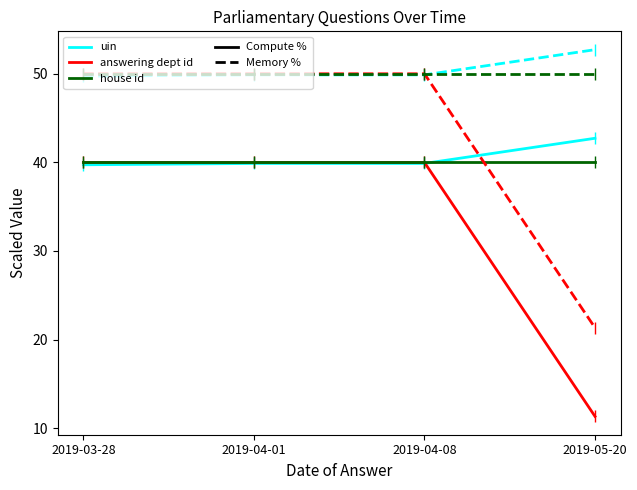

What is the label of the 4th point from the right?

2019-03-28